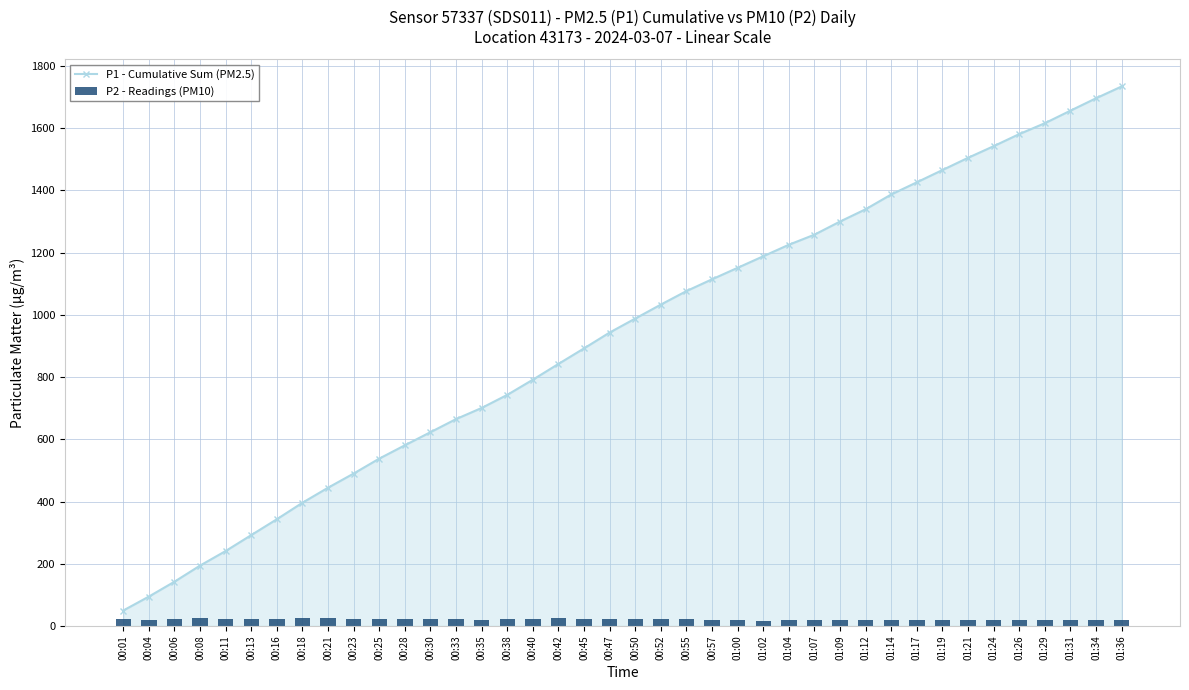

Reading left to right, extract all data points from this chart.

P1 - Cumulative Sum (PM2.5): 00:01=49.7	00:04=94.5	00:06=142.3	00:08=194.1	00:11=240.9	00:13=292.1	00:16=343.1	00:18=396.1	00:21=444.4	00:23=489.9	00:25=537.9	00:28=580.7	00:30=622.8	00:33=664.9	00:35=700.7	00:38=742.7	00:40=791.5	00:42=842.2	00:45=892.2	00:47=943.1	00:50=988.0	00:52=1032.9	00:55=1076.3	00:57=1114.2	01:00=1151.1	01:02=1188.2	01:04=1225.2	01:07=1257.6	01:09=1299.8	01:12=1339.3	01:14=1386.8	01:17=1425.9	01:19=1465.3	01:21=1504.6	01:24=1542.0	01:26=1580.8	01:29=1615.8	01:31=1656.1	01:34=1696.0	01:36=1733.9
P2 - Readings (PM10): 00:01=21.4	00:04=20.8	00:06=21.8	00:08=24.1	00:11=21.9	00:13=23.0	00:16=23.9	00:18=26.5	00:21=24.2	00:23=23.2	00:25=22.9	00:28=20.9	00:30=20.9	00:33=21.7	00:35=20.6	00:38=22.1	00:40=23.6	00:42=24.4	00:45=23.9	00:47=23.1	00:50=21.7	00:52=20.9	00:55=21.7	00:57=18.1	01:00=18.5	01:02=17.5	01:04=18.0	01:07=17.6	01:09=19.4	01:12=19.8	01:14=20.7	01:17=19.4	01:19=19.3	01:21=18.2	01:24=18.6	01:26=18.2	01:29=18.3	01:31=18.9	01:34=19.1	01:36=19.3